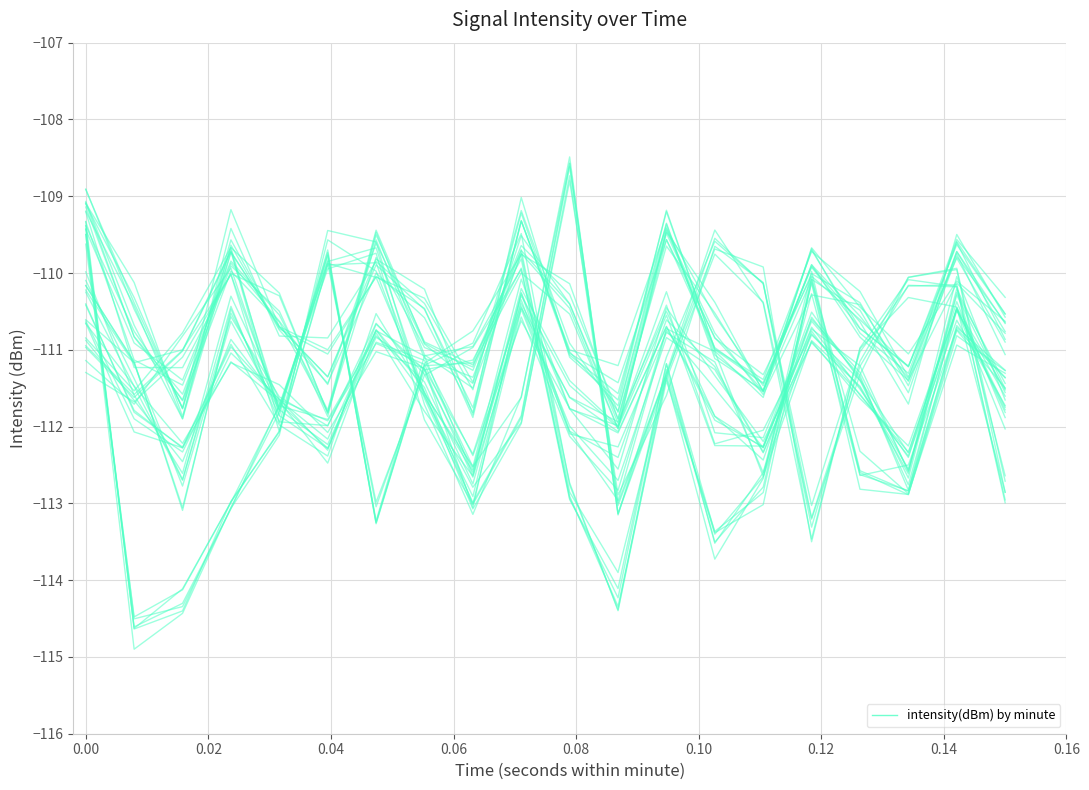

Is the value of minute_1 at 16 greater than the value of minute_4 at 0.14?

No